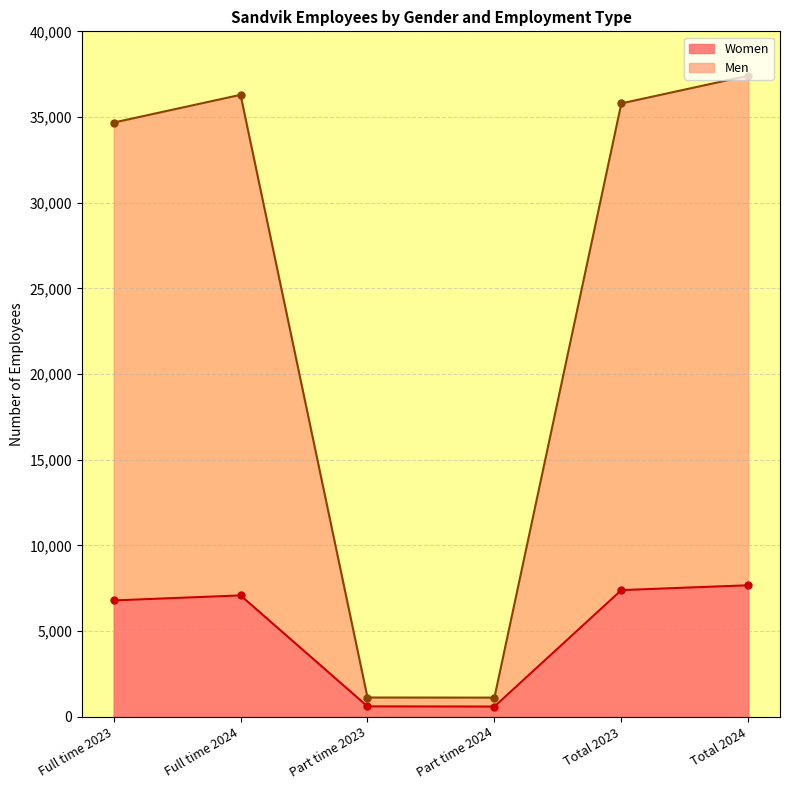

What position from the right is Part time 2023?

4